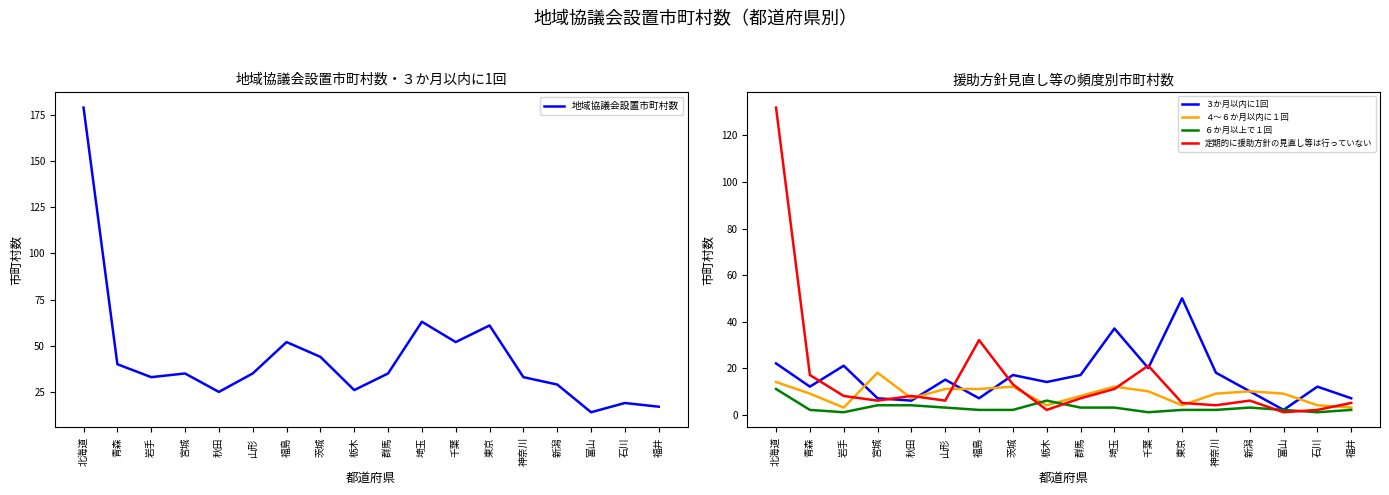

In 定期的に援助方針の見直し等は行っていない, how many points are lower than both neighbors (excluding endpoints)?

5